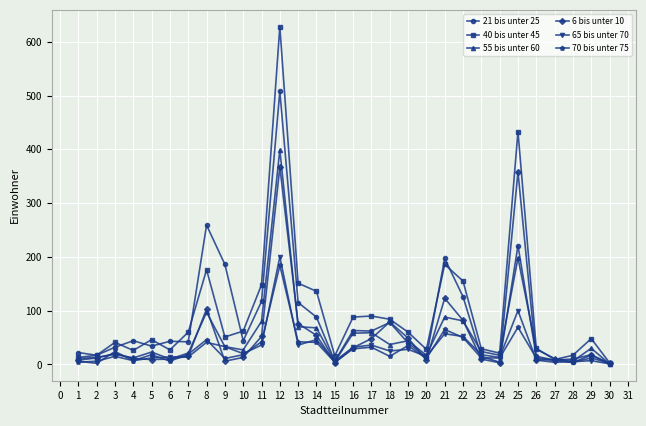

At which category is the sum across all series the highest?

12